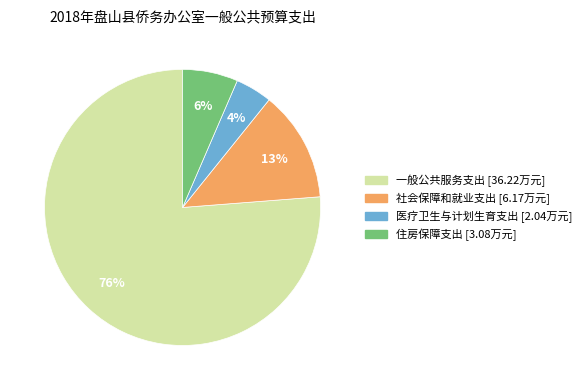

Is the sum of 一般公共服务支出 and 医疗卫生与计划生育支出 greater than half?

Yes